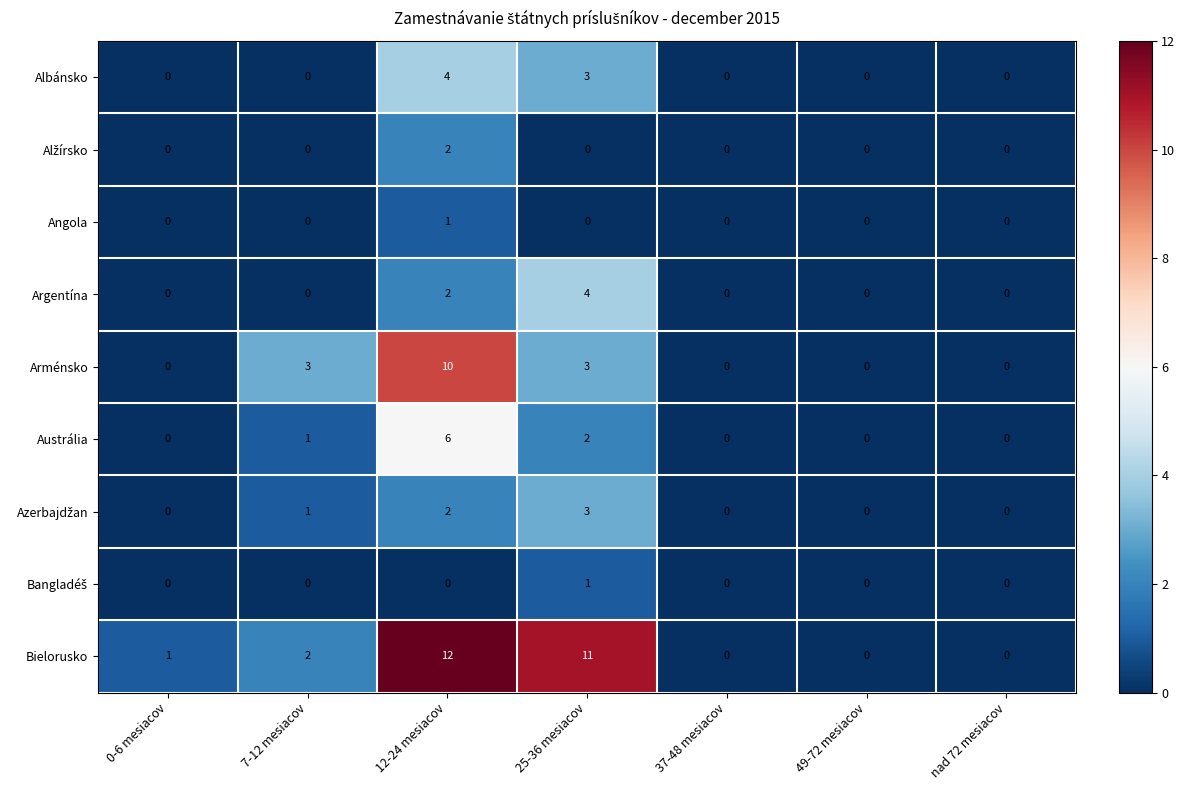

The value of Albánsko at 25-36 mesiacov is 3. True or false?

True